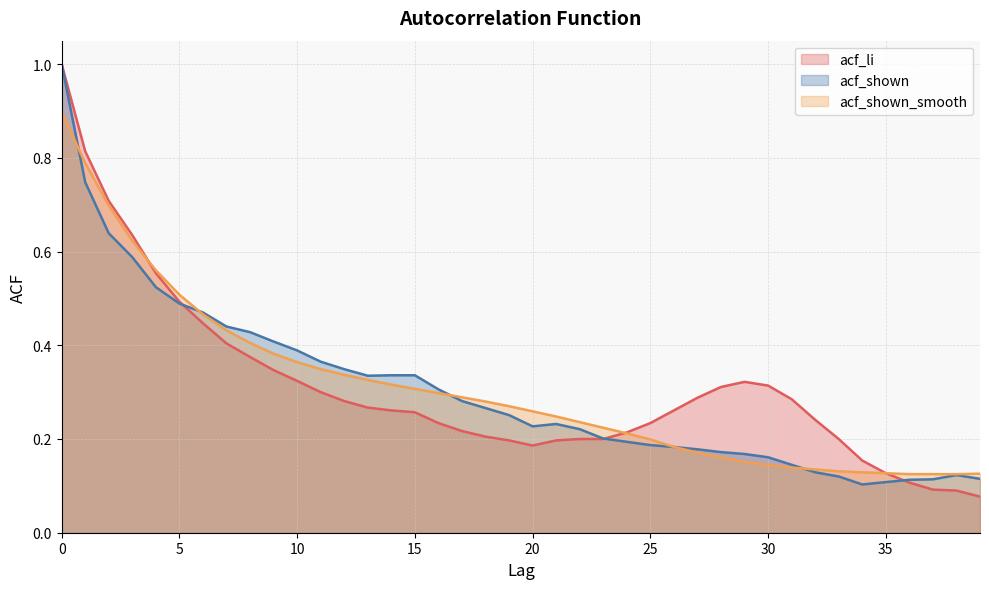

In acf_shown, how many points are lower than both neighbors (excluding endpoints)?

3